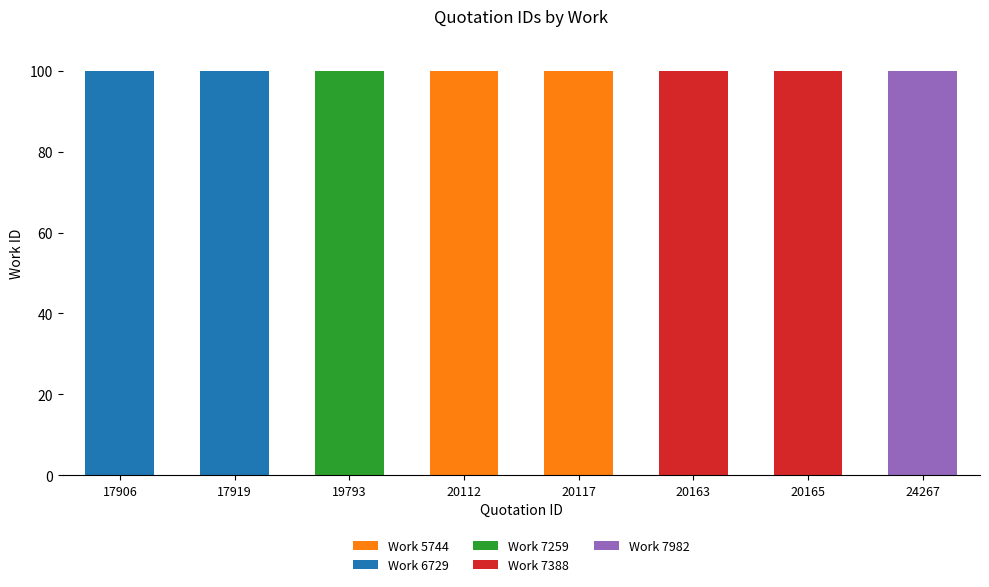

What is the highest value of the Work 5744 series?

100